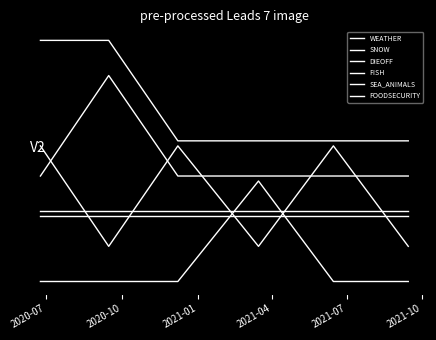

Does the chart display data point markers on the line(s)?

No